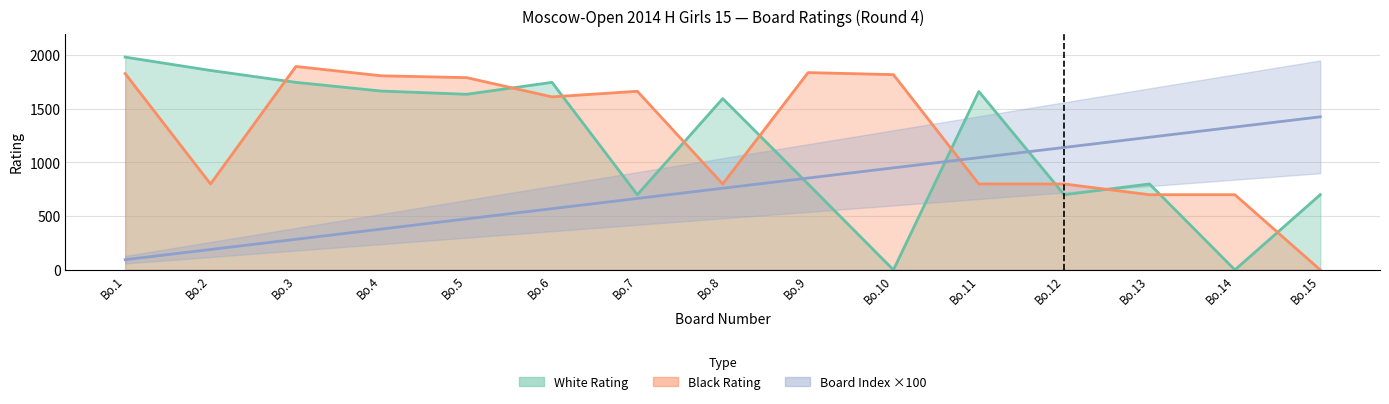

Which category has the highest value across all series?

Bo.1